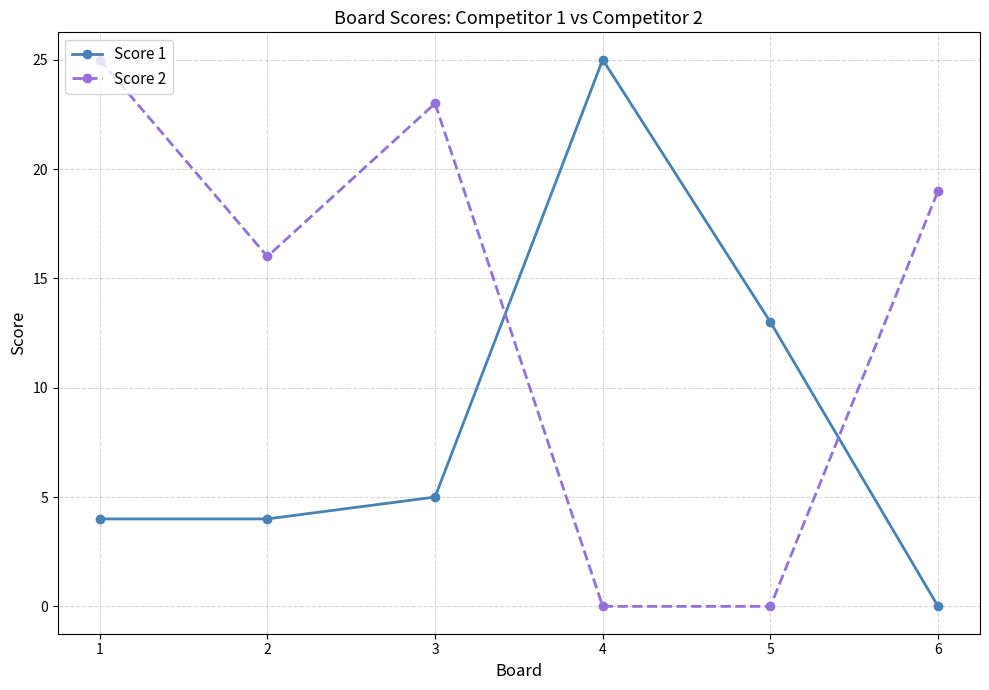

What value does the Score 1 series have at 3, to the nearest 5?

5